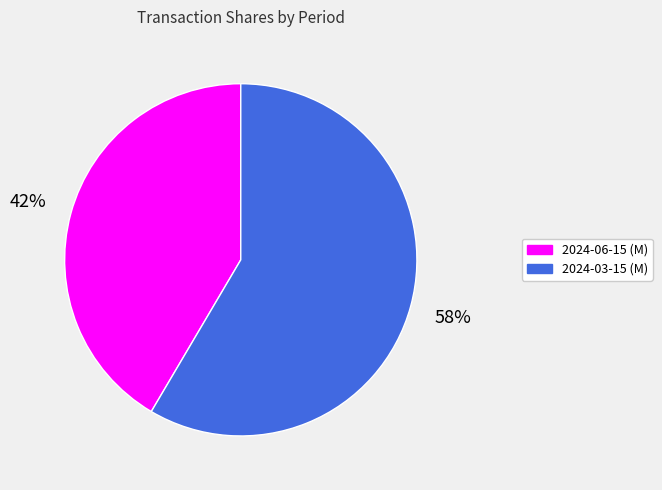

What percentage is the 2024-03-15 (M) slice, to the nearest percent?

58%